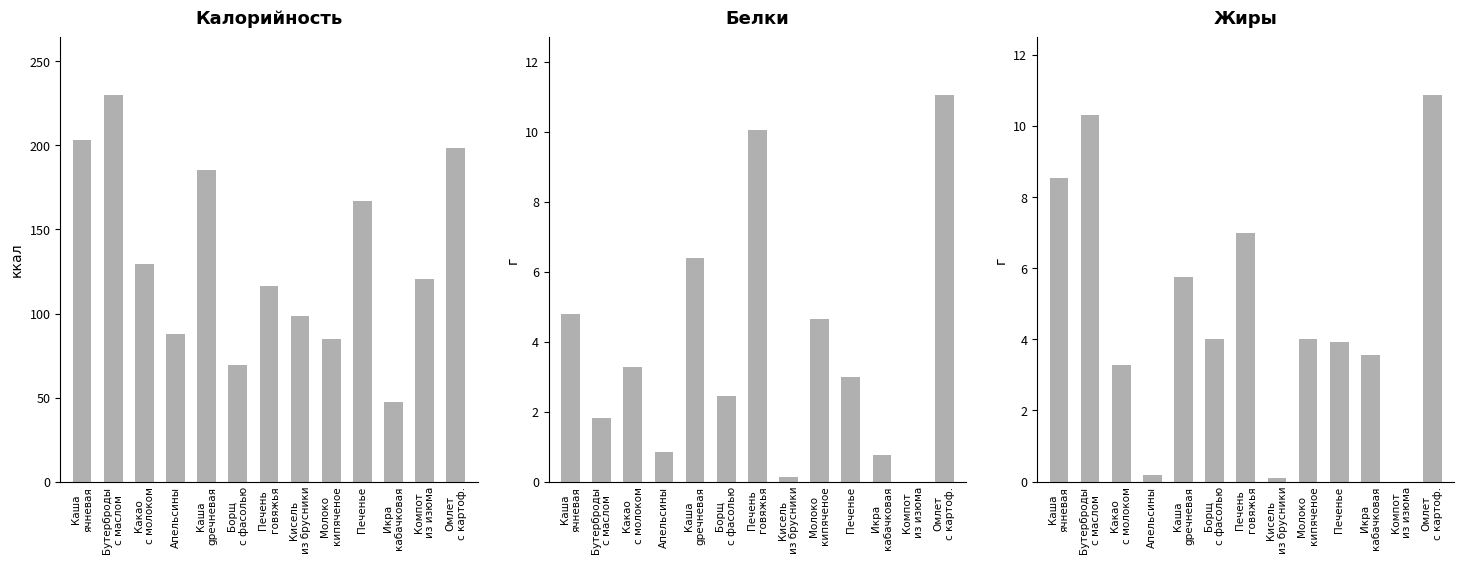

At which label does Белки reach its peak?

Омлет
с картоф.